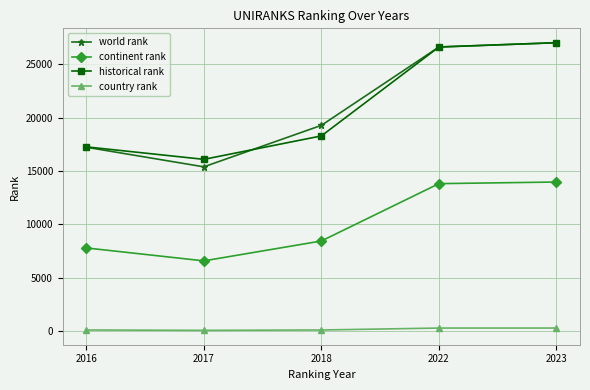

True or false: country rank and world rank cross at least once.

False